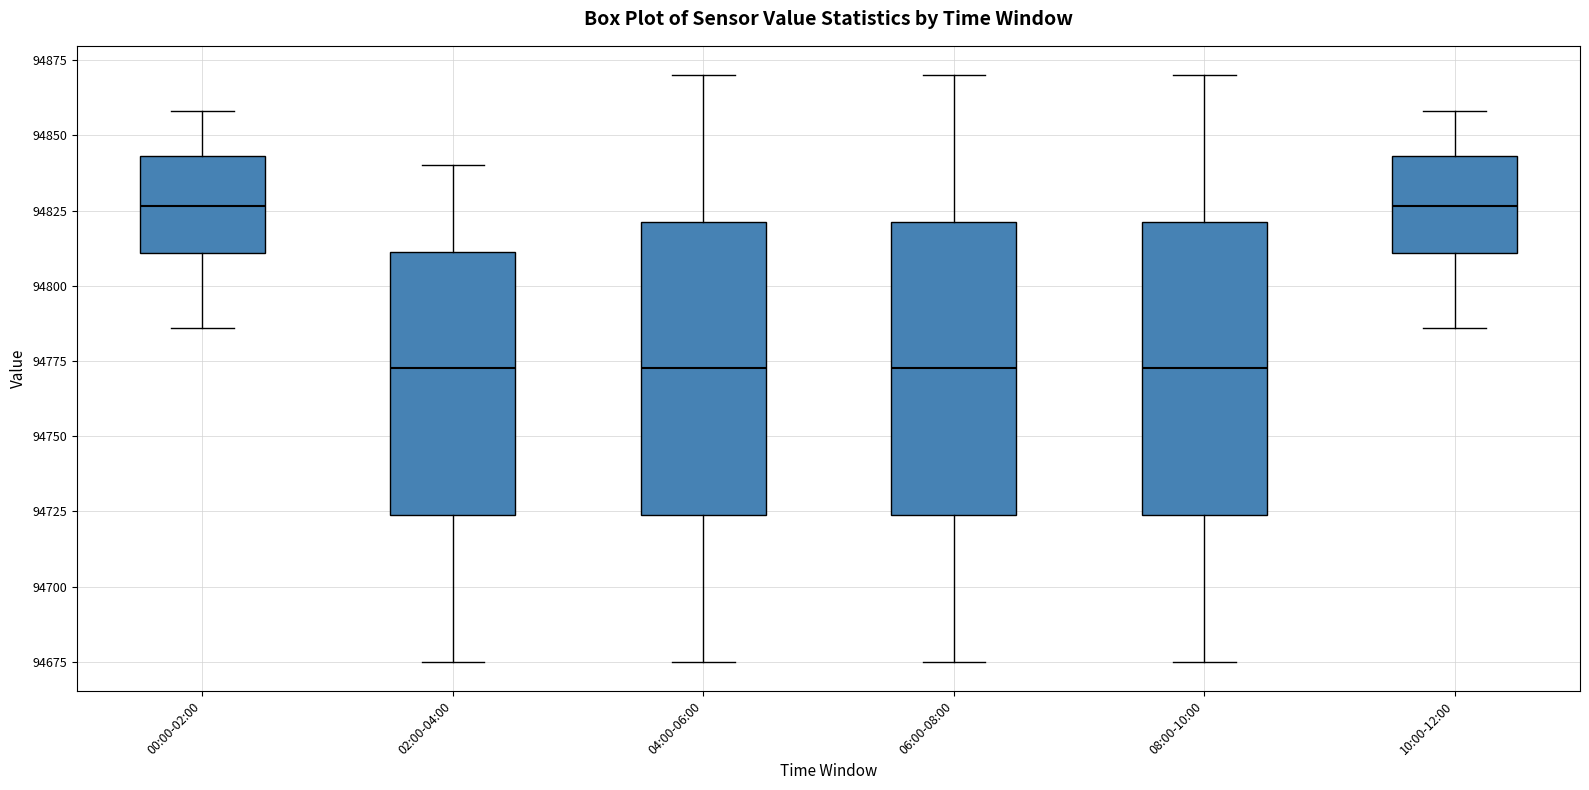

Where does the median line of the box for 00:00-02:00 sit on the y-axis? The values are not printed on the chart, so give them approximately, as read against the axis.

94825